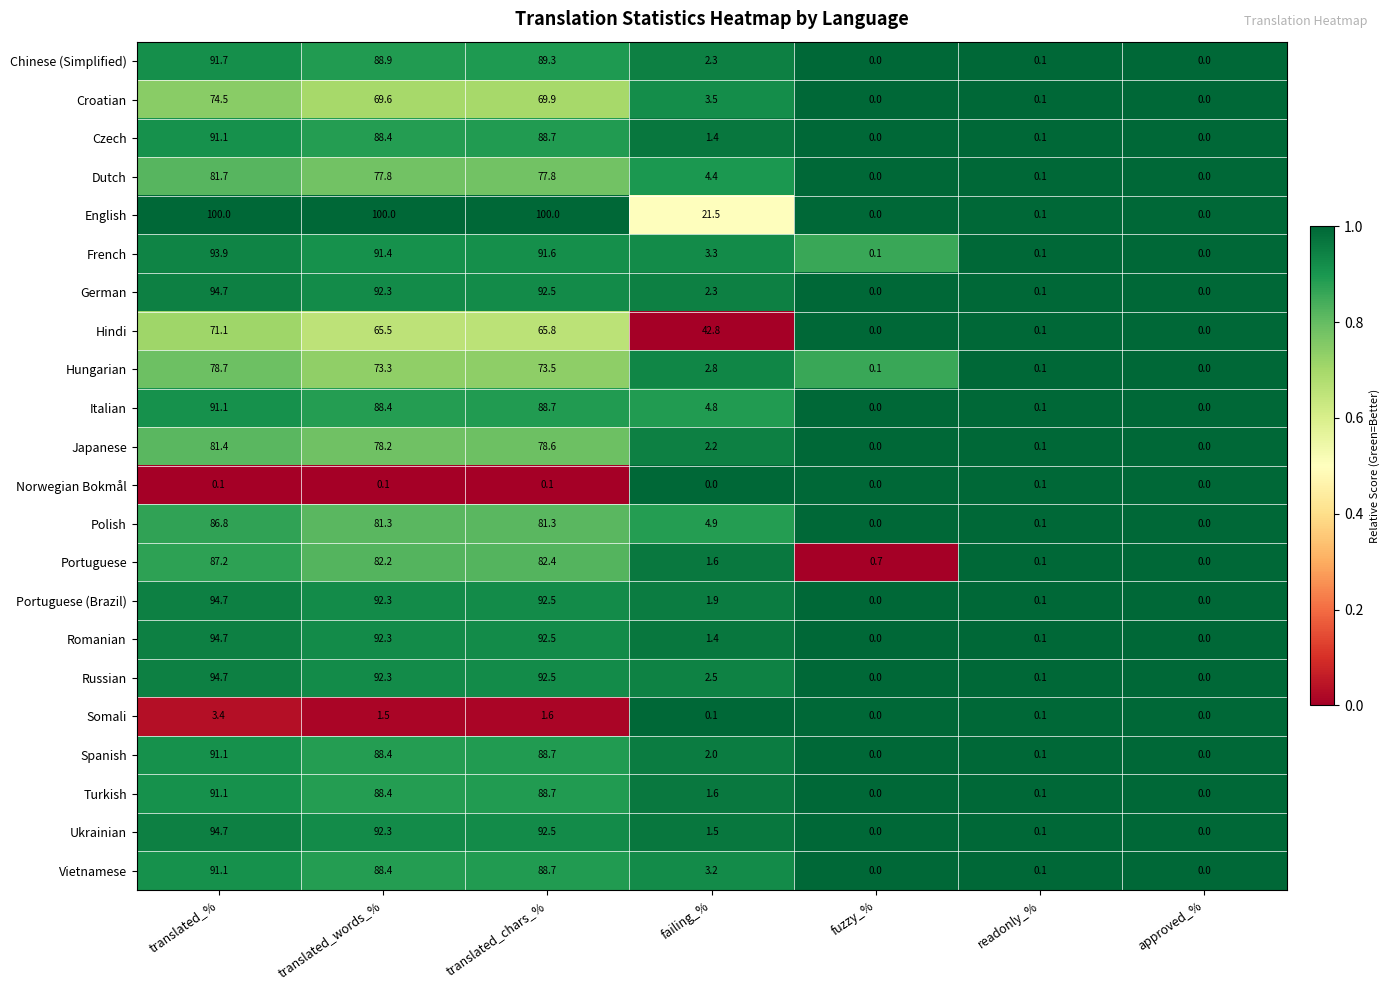

What is the average value of the Vietnamese series?

38.8